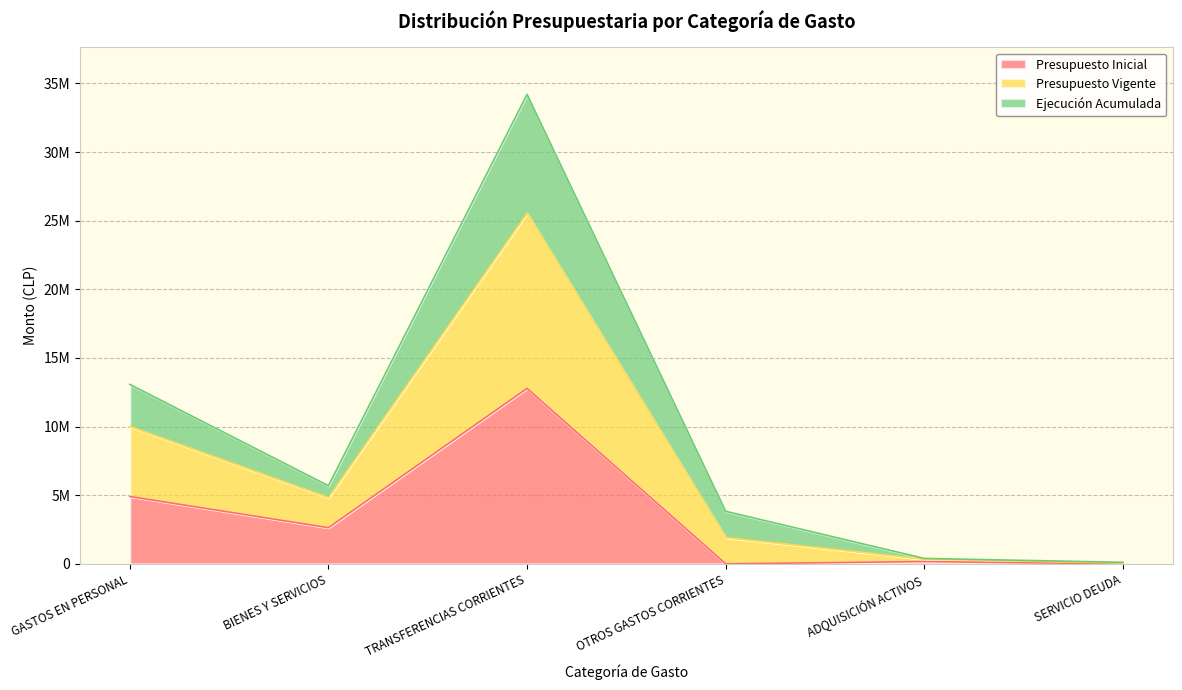

True or false: Presupuesto Vigente and Presupuesto Inicial cross at least once.

False